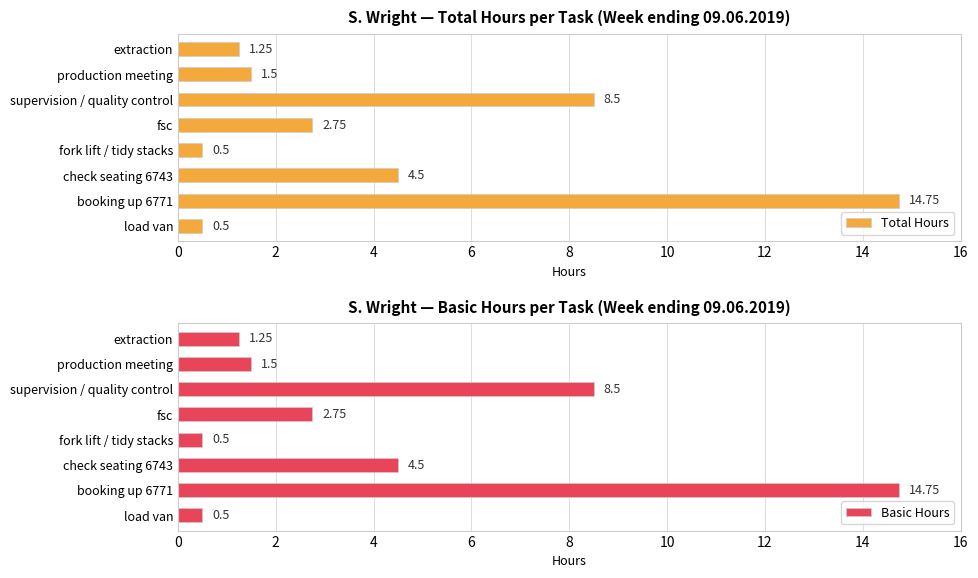

Read the Basic Hours value at booking up 6771.

14.8